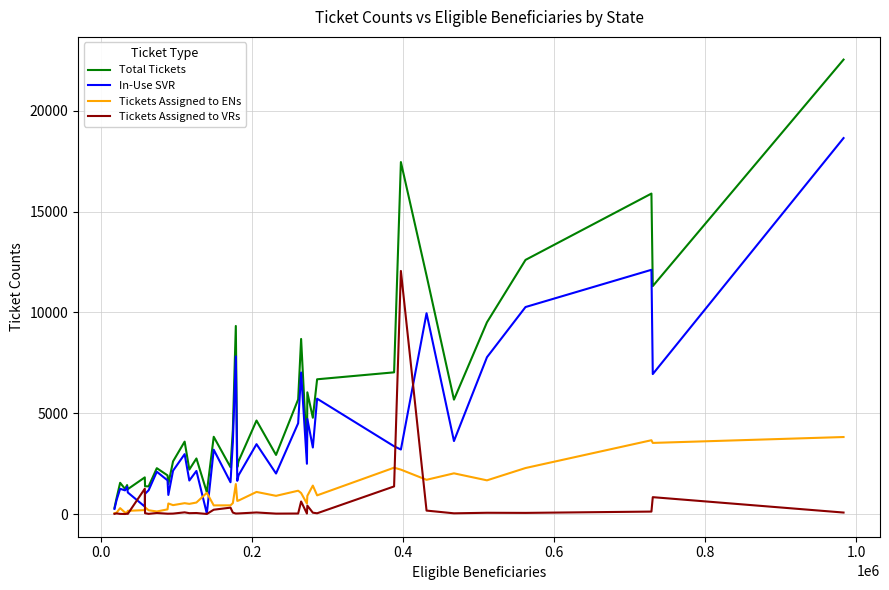

How many lines are shown in the chart?

4